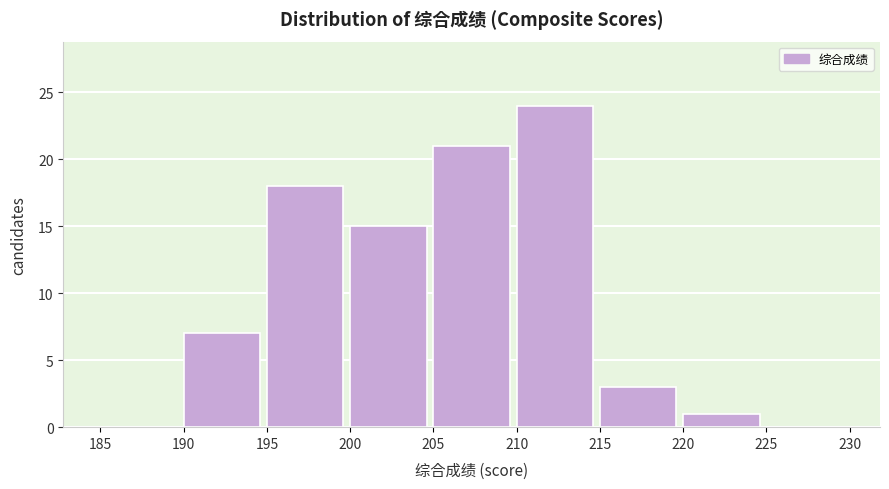

Which range on the x-axis has the tallest bar?

210 to 215